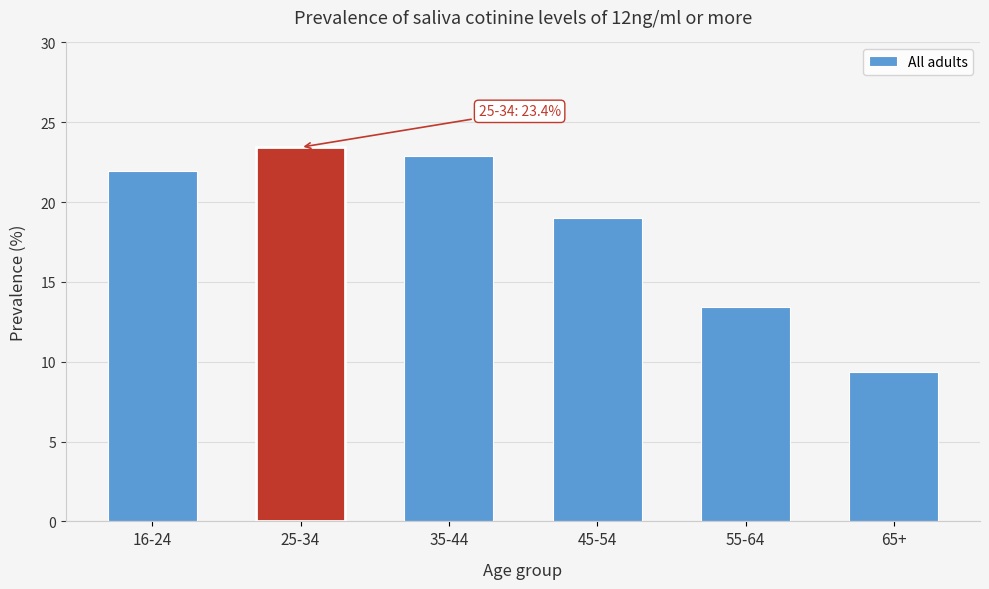

Reading right to left, transcribe all the data shown in this chart.

65+=9.4	55-64=13.4	45-54=19.0	35-44=22.9	25-34=23.4	16-24=22.0